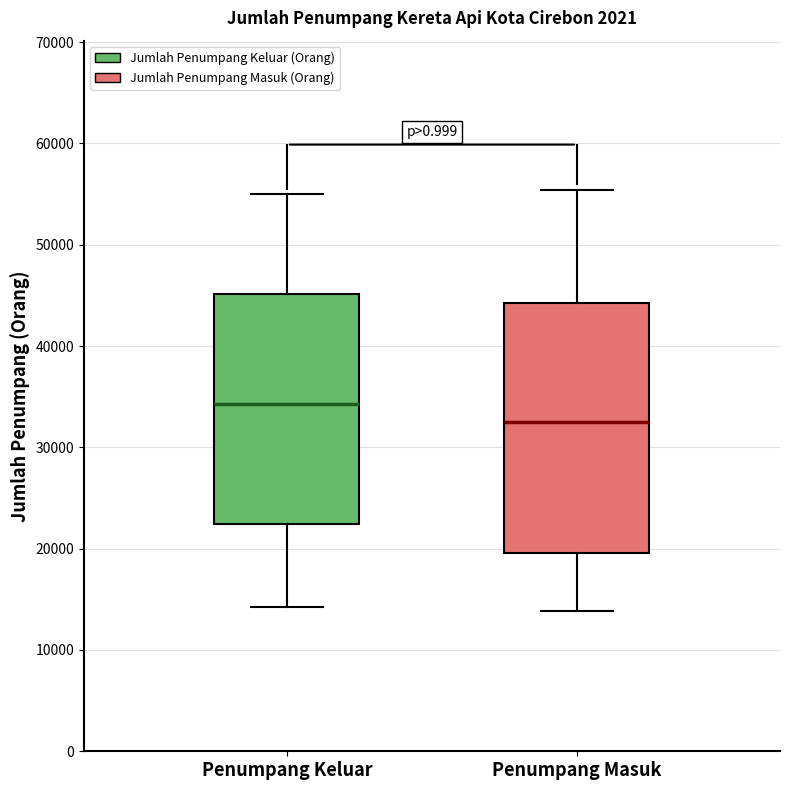

Which box has the highest median line?

Penumpang Keluar